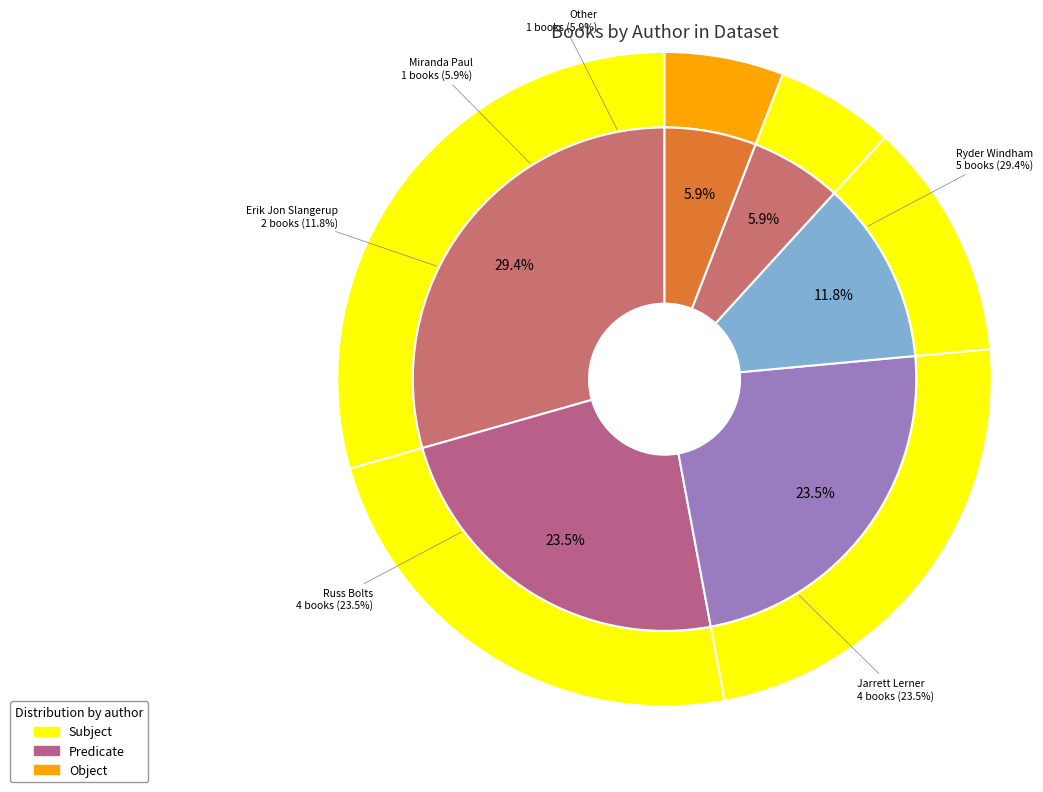

Between Other and Miranda Paul (548838494), which is larger?

Other